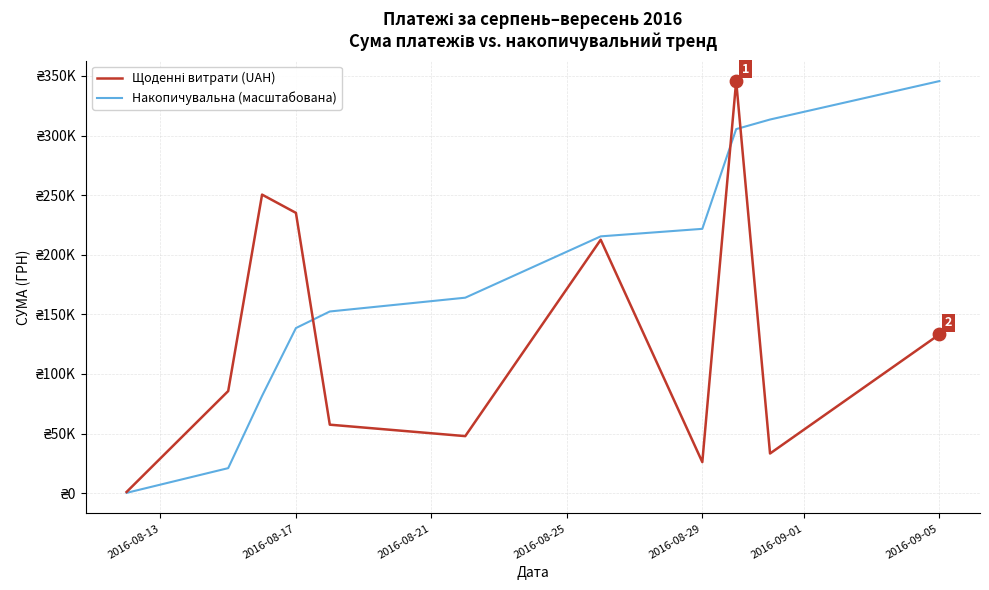

Is this an area chart (filled region under the line)?

No